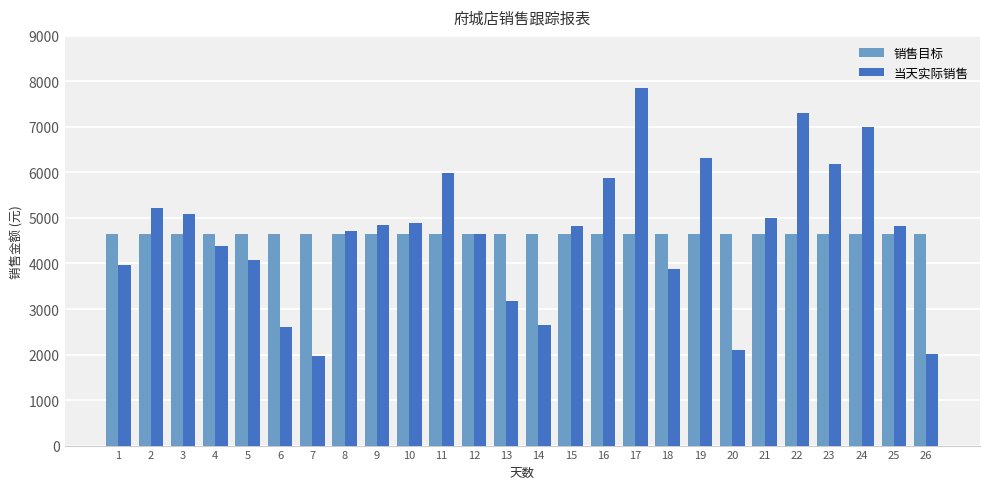

Is the value of 销售目标 at 17 greater than the value of 当天实际销售 at 17?

No